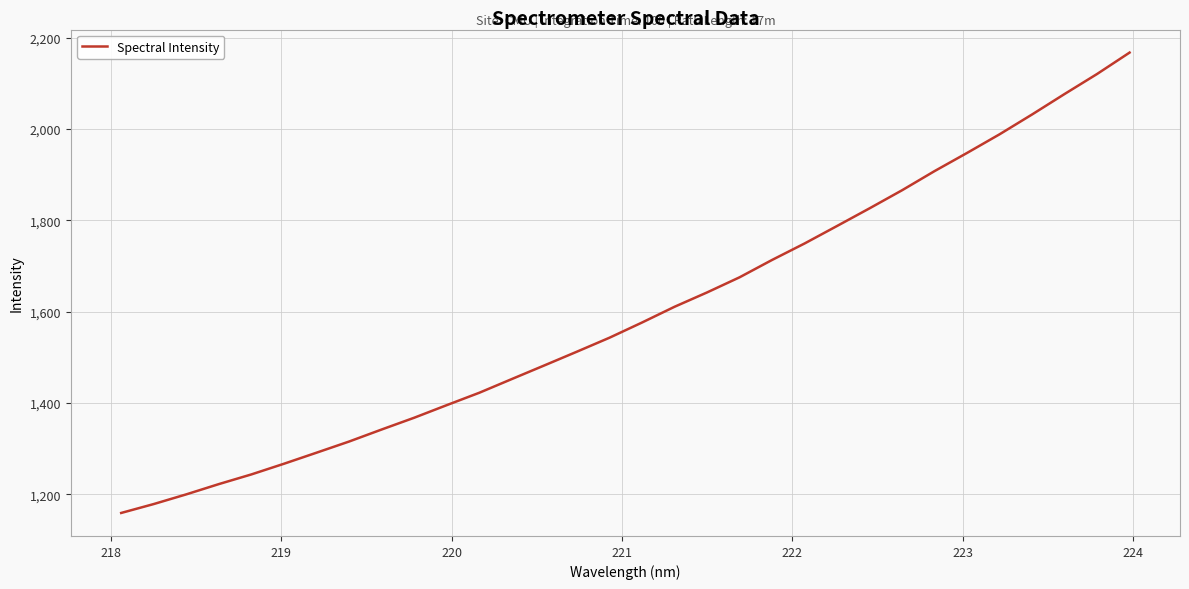

What is the difference between the maximum and second lowest values?

989.5